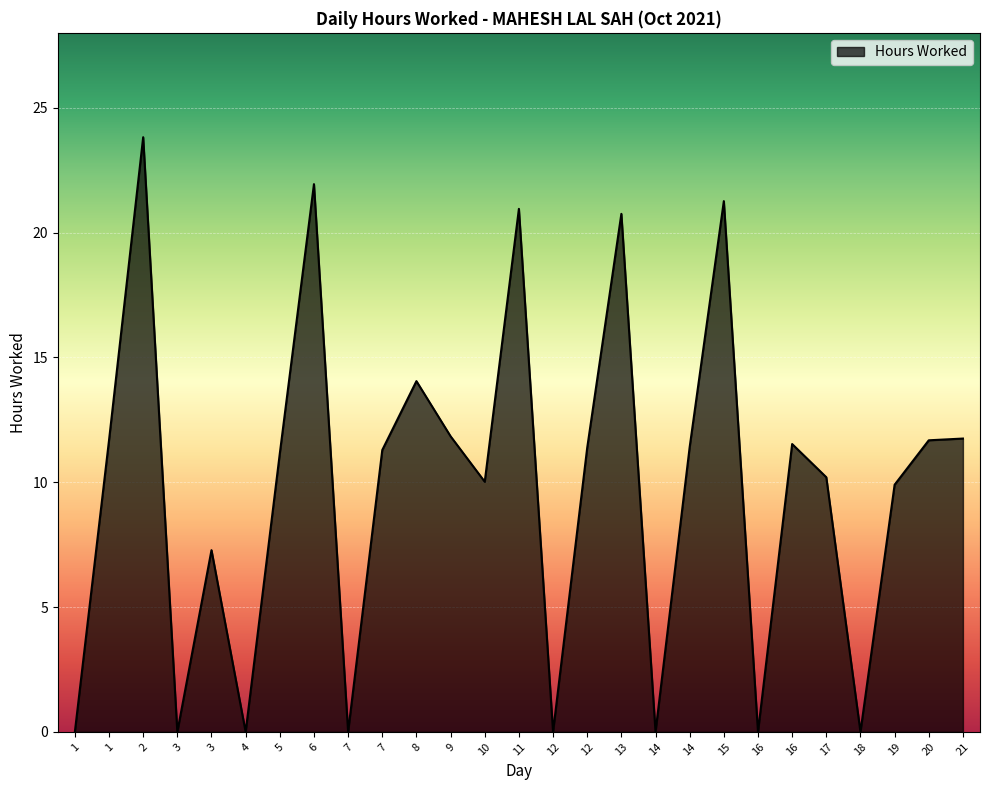

Rank the categories by value from highest to lowest.

2, 6, 15, 11, 13, 8, 9, 21, 1, 20, 16, 14, 12, 7, 5, 17, 10, 19, 3, 1, 3, 4, 7, 12, 14, 16, 18